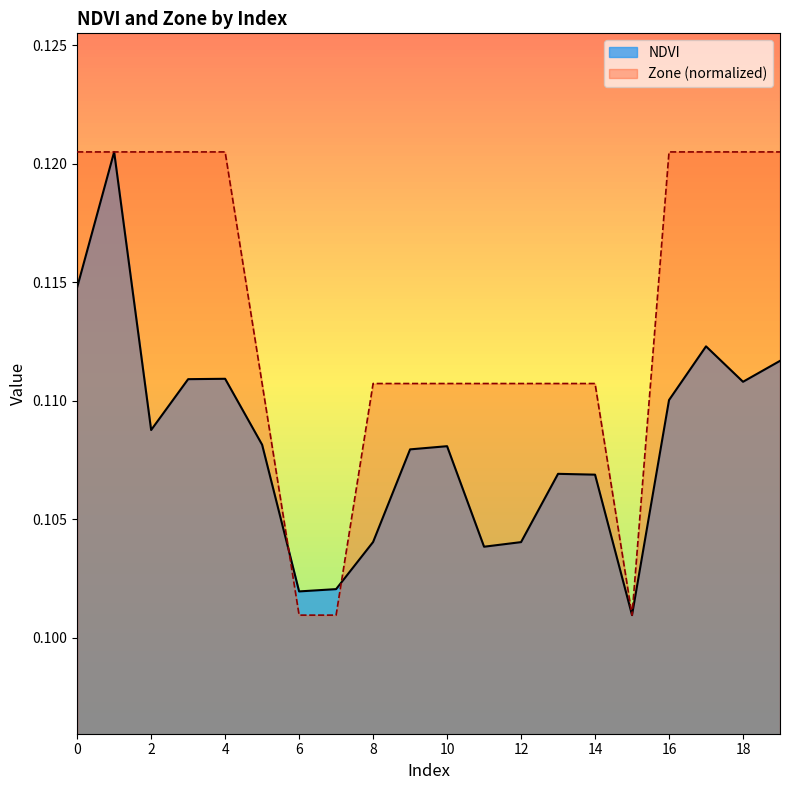

Which series has the largest total across all categories?

Zone (normalized)